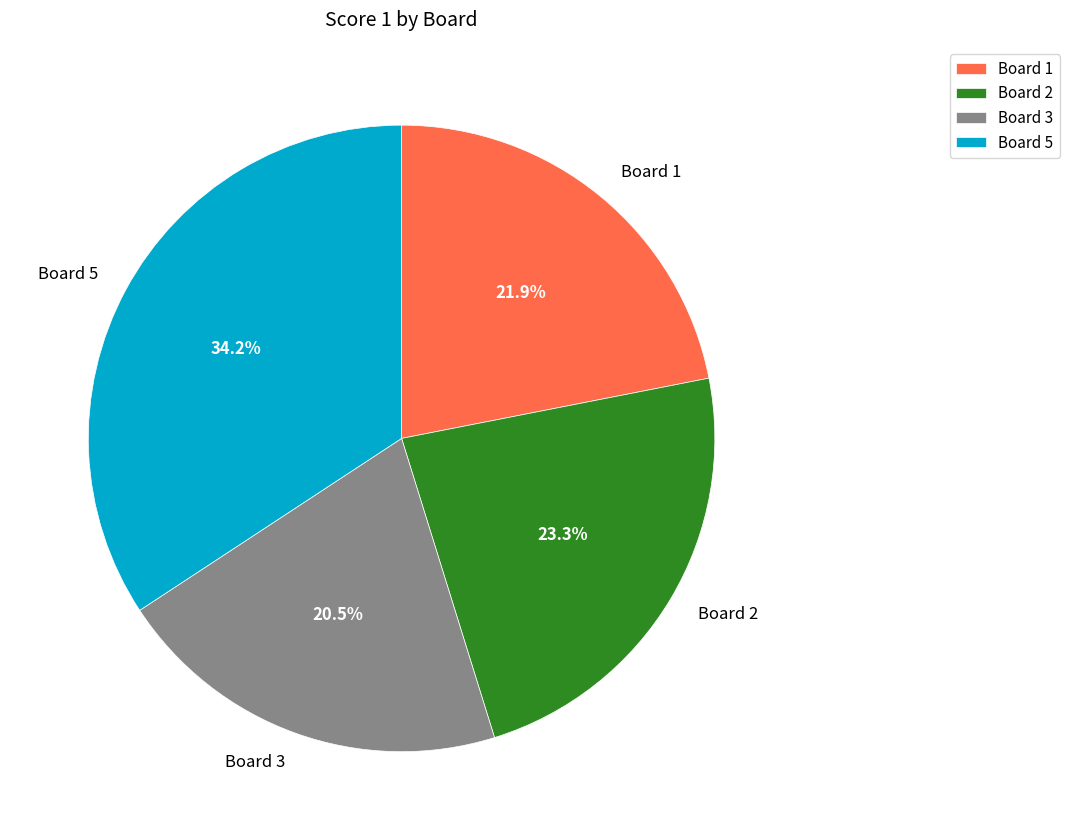

To the nearest percent, what portion does Board 1 represent?

22%